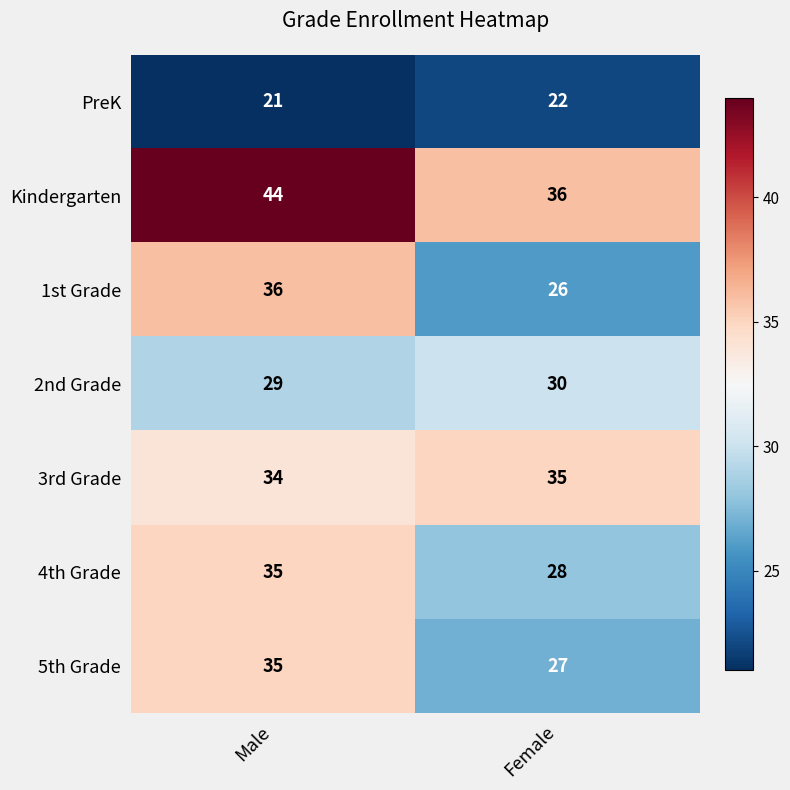

Reading right to left, list all the values displayed in this chart.

PreK: Female=22	Male=21
Kindergarten: Female=36	Male=44
1st Grade: Female=26	Male=36
2nd Grade: Female=30	Male=29
3rd Grade: Female=35	Male=34
4th Grade: Female=28	Male=35
5th Grade: Female=27	Male=35